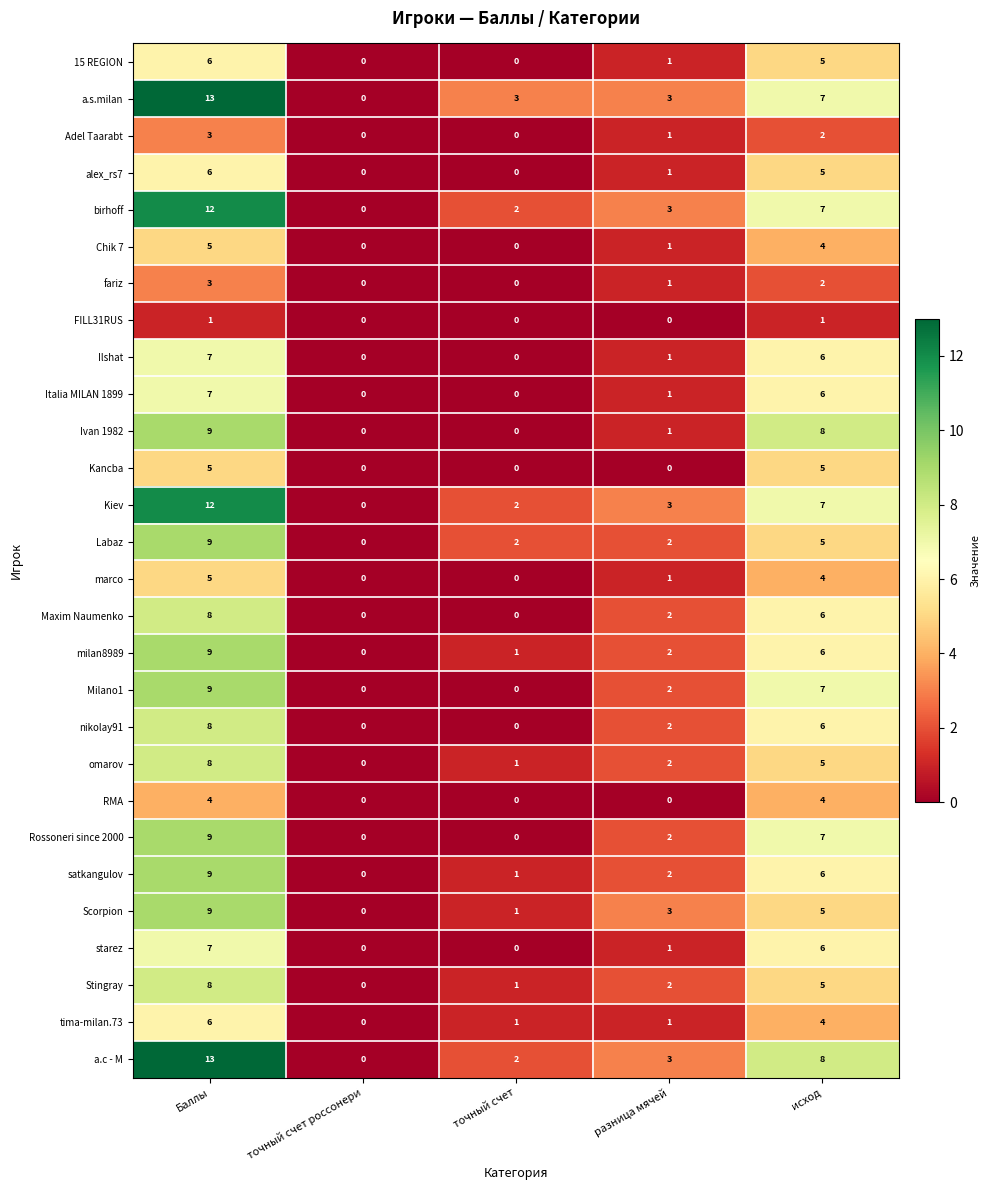

What is the spread (max minus min) of values at исход?

7